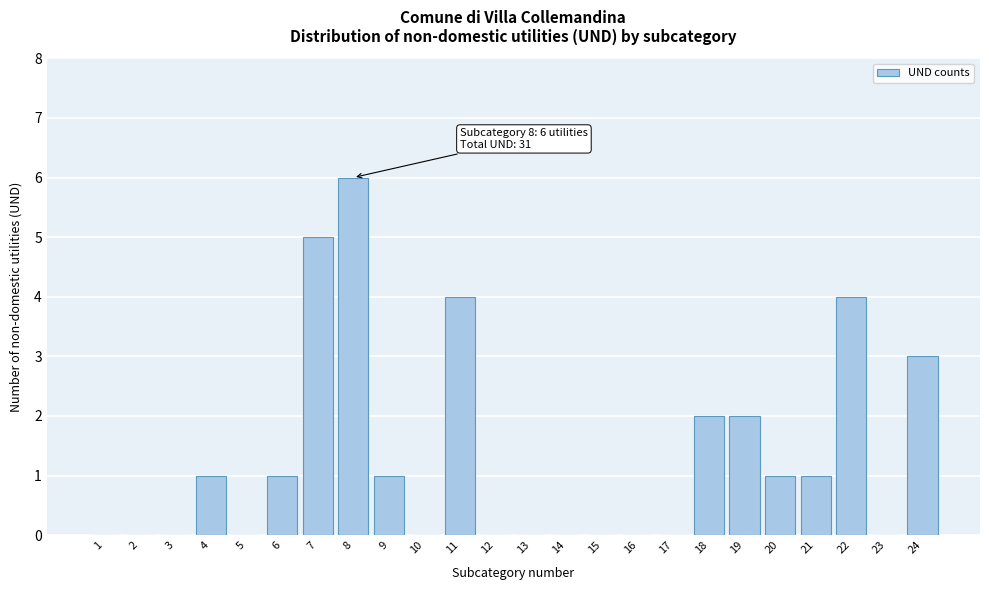

Reading right to left, what are all the values shown in this chart?

24=3	23=0	22=4	21=1	20=1	19=2	18=2	17=0	16=0	15=0	14=0	13=0	12=0	11=4	10=0	9=1	8=6	7=5	6=1	5=0	4=1	3=0	2=0	1=0